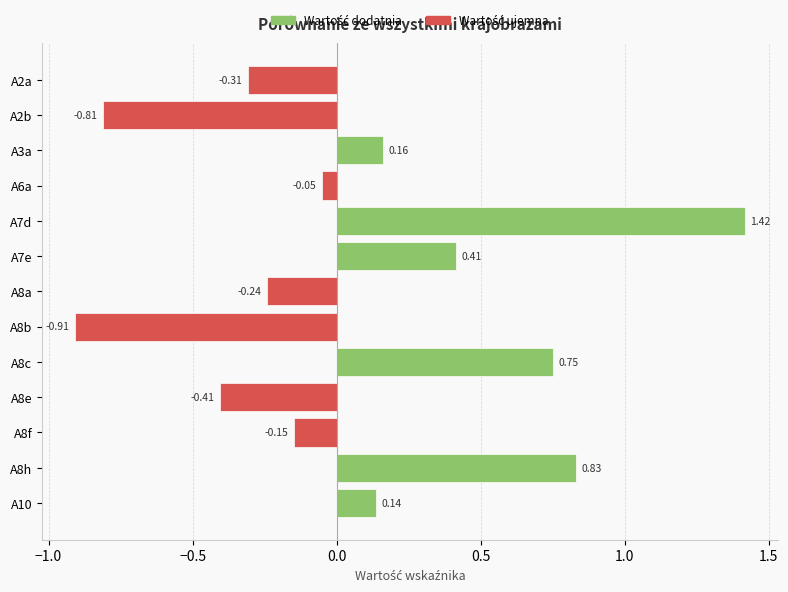

At which category does the chart reach its peak across all series?

A7d